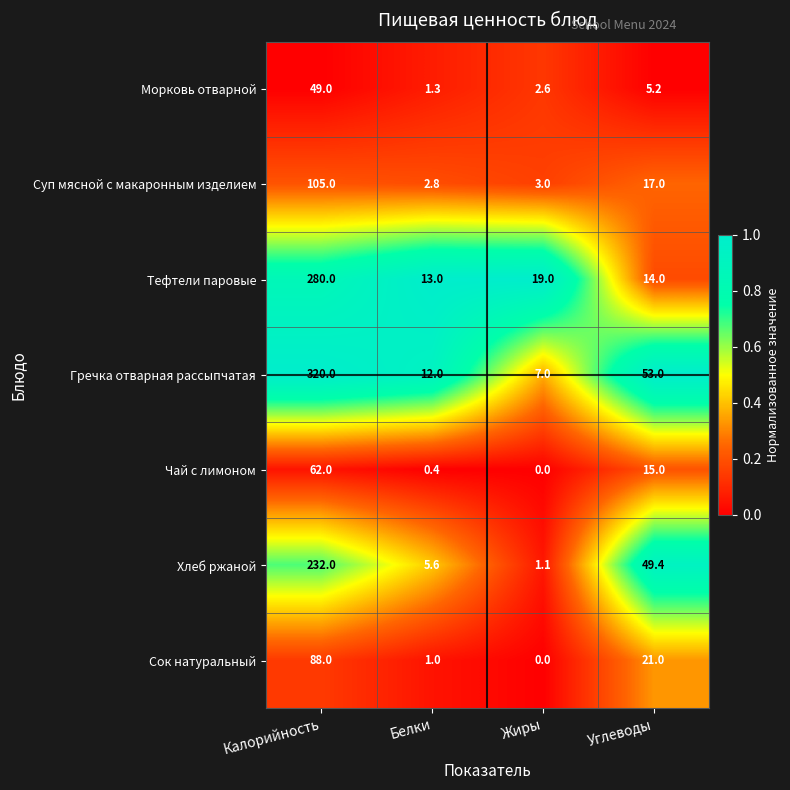

How many values in the Хлеб ржаной series are below 49?

2